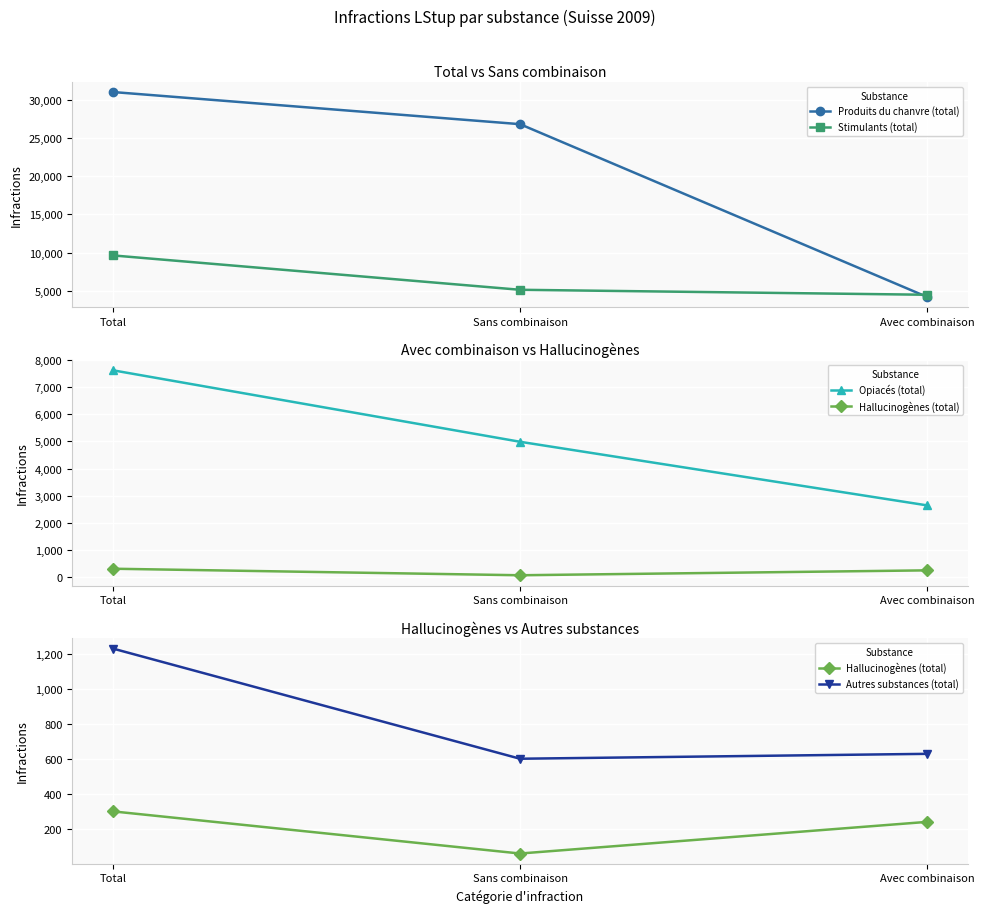

What is the greatest value displayed?

30986